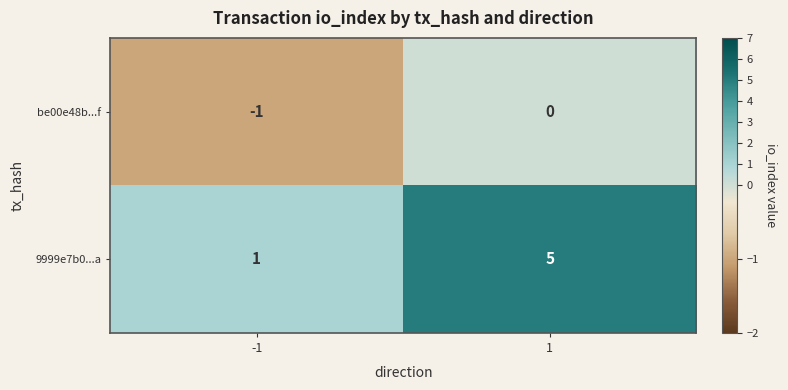

How many distinct data groups are displayed?

2